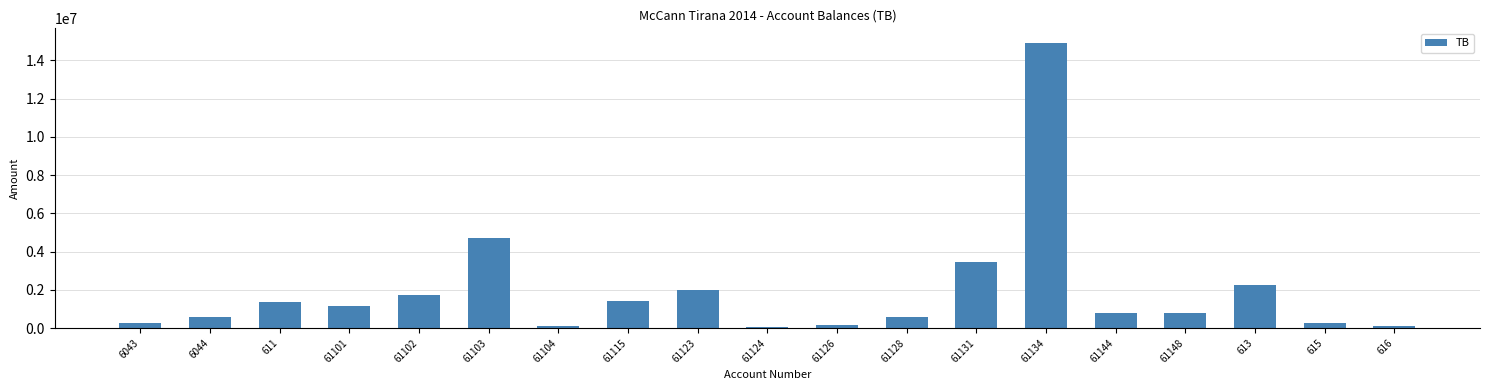

What is the average value?

1934078.0